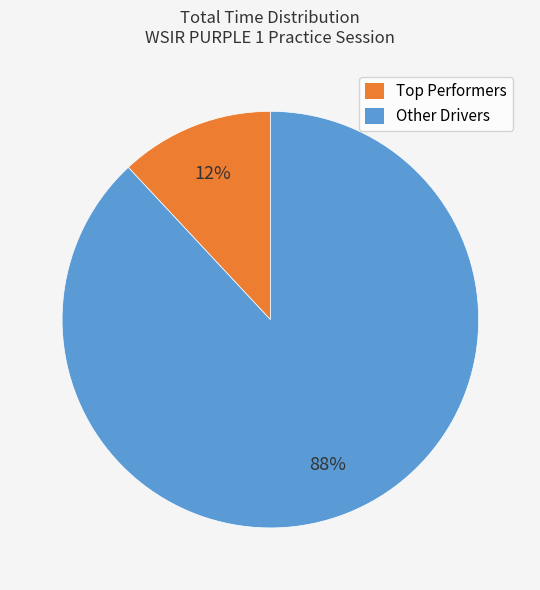

To the nearest percent, what is the difference between the largest and smallest slice percentages?

76%